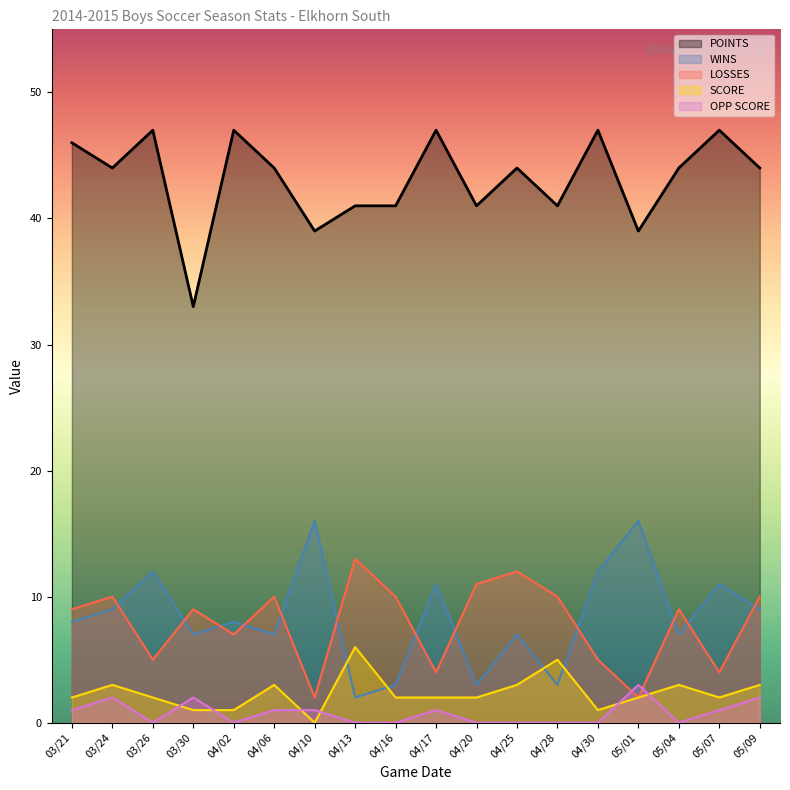

List the series in order of their peak value, lowest first.

OPP SCORE, SCORE, LOSSES, WINS, POINTS